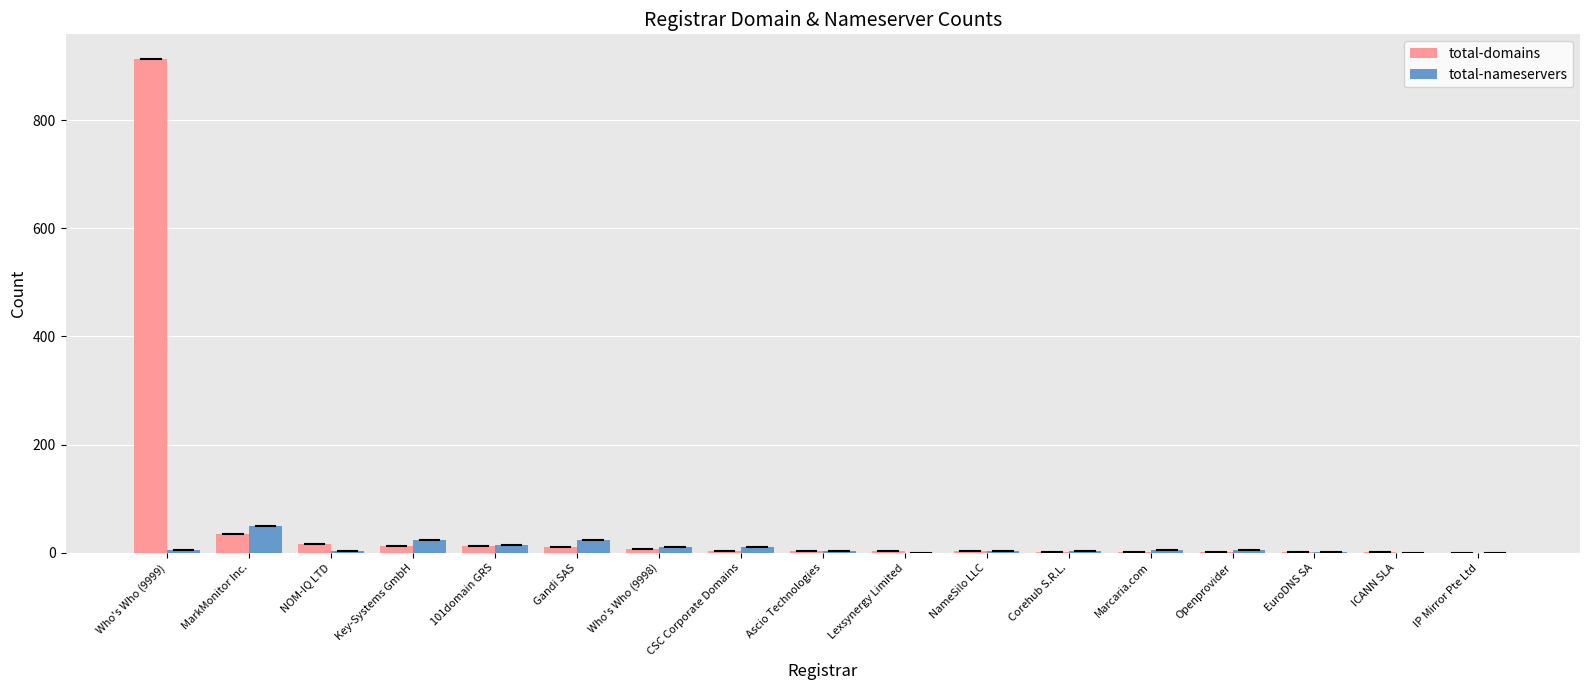

Where is total-domains nearest to the value 456?

MarkMonitor Inc.